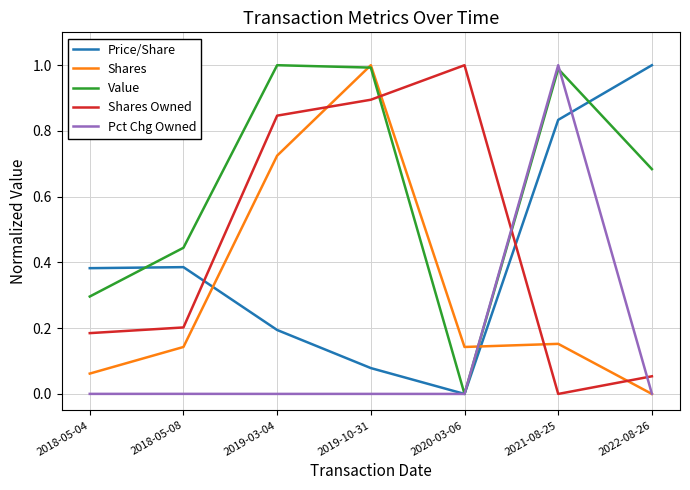

What is the maximum value for Shares Owned?

1.0